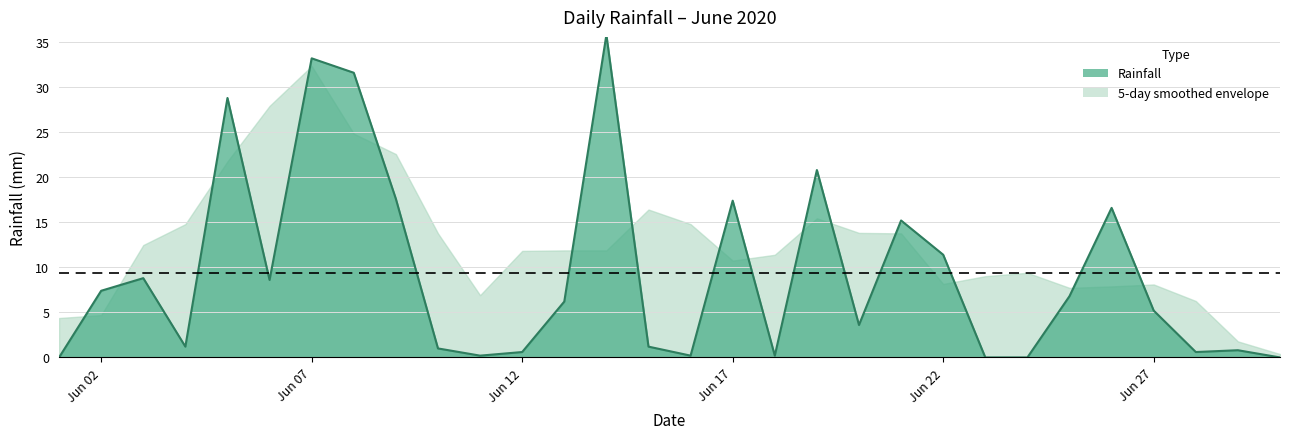

What is the average value?

9.4